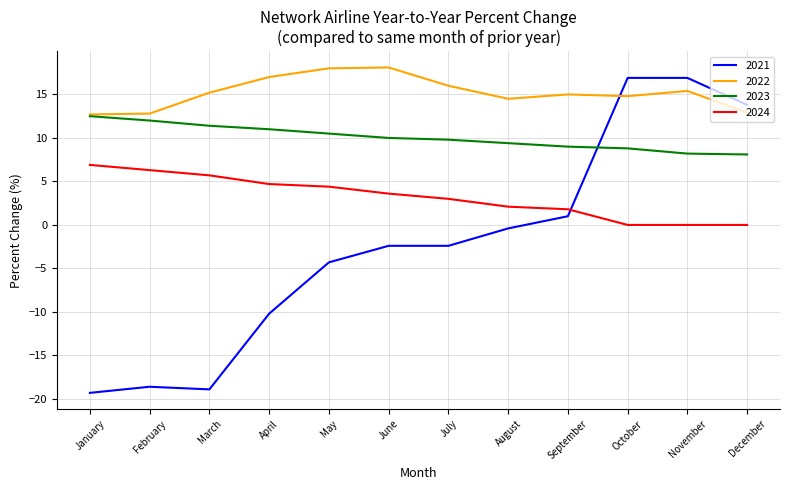

What is the difference between the highest and lowest values at February?

31.4